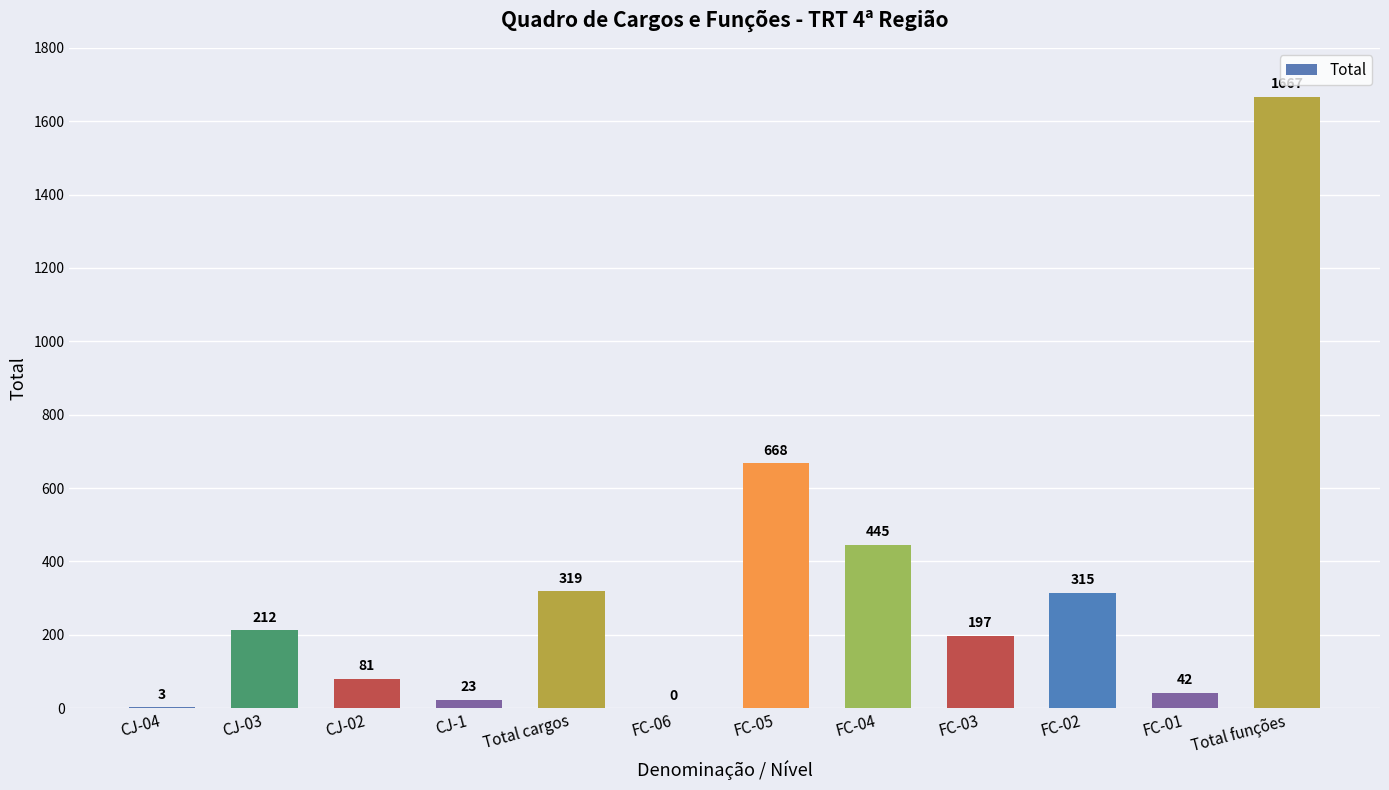

What is the greatest value displayed?

1667